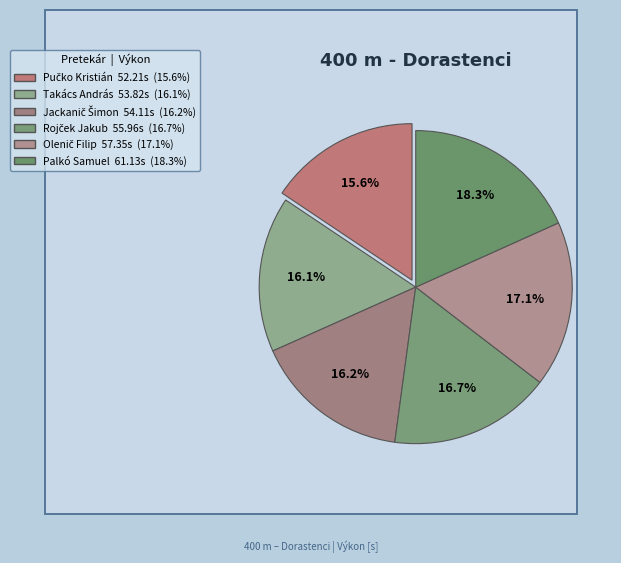

Rank the categories by value from lowest to highest.

Pučko Kristián, Takács András, Jackanič Šimon, Rojček Jakub, Olenič Filip, Palkó Samuel